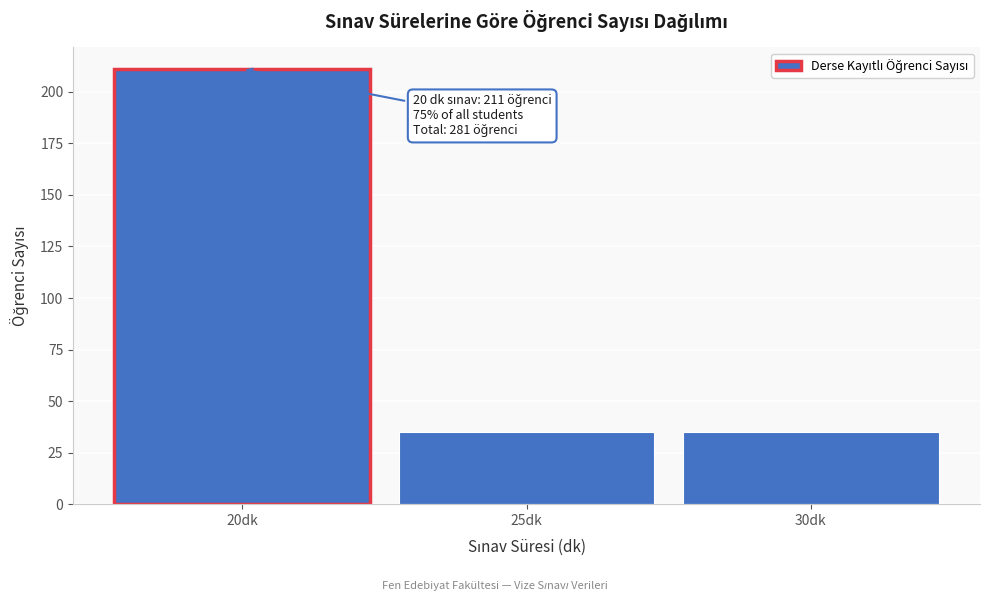

Reading right to left, what are all the values shown in this chart?

30dk=35	25dk=35	20dk=211